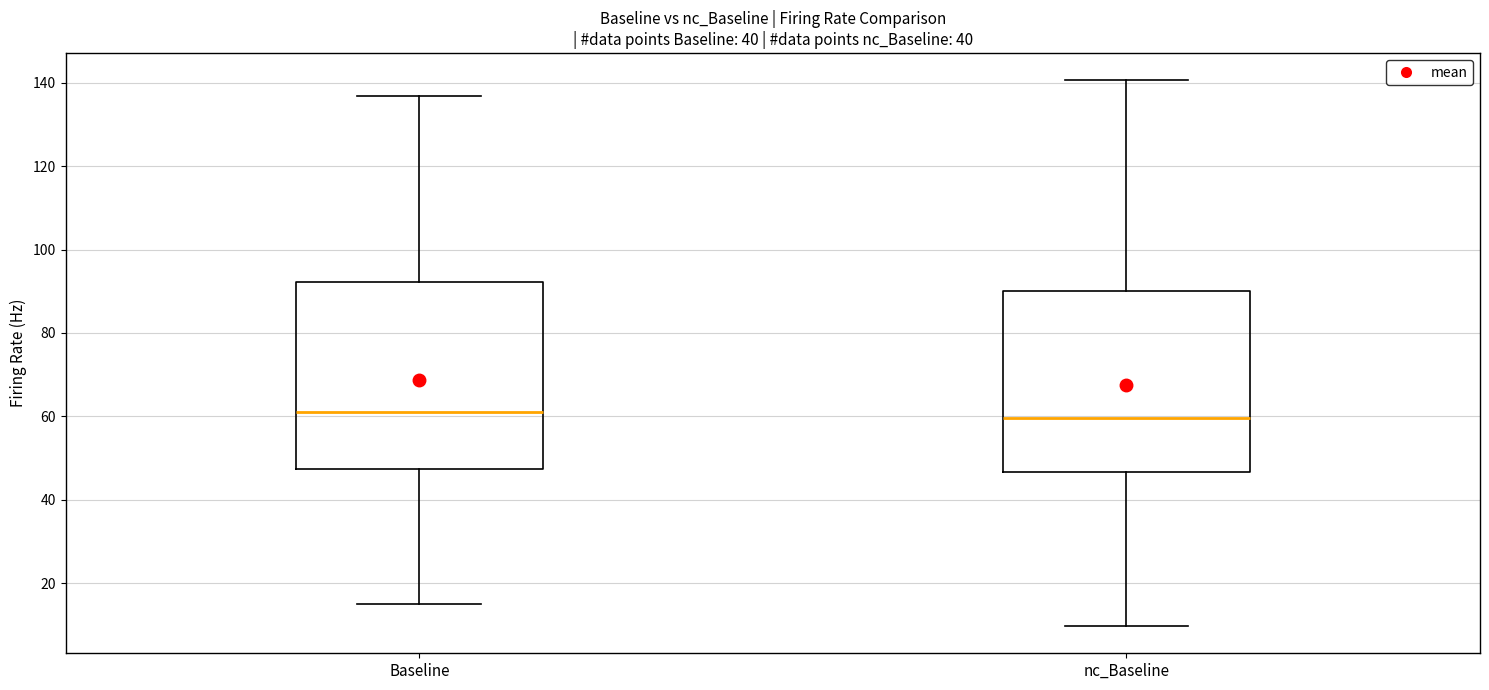

Reading left to right, read every box against the y-axis: the position of its median line, the range the box covers, and the ends of its whiskers. The values are not printed on the chart, so give them approximately, as read against the axis.

Baseline: median 62, box 48 to 92, whiskers 16 to 136
nc_Baseline: median 60, box 46 to 90, whiskers 10 to 140